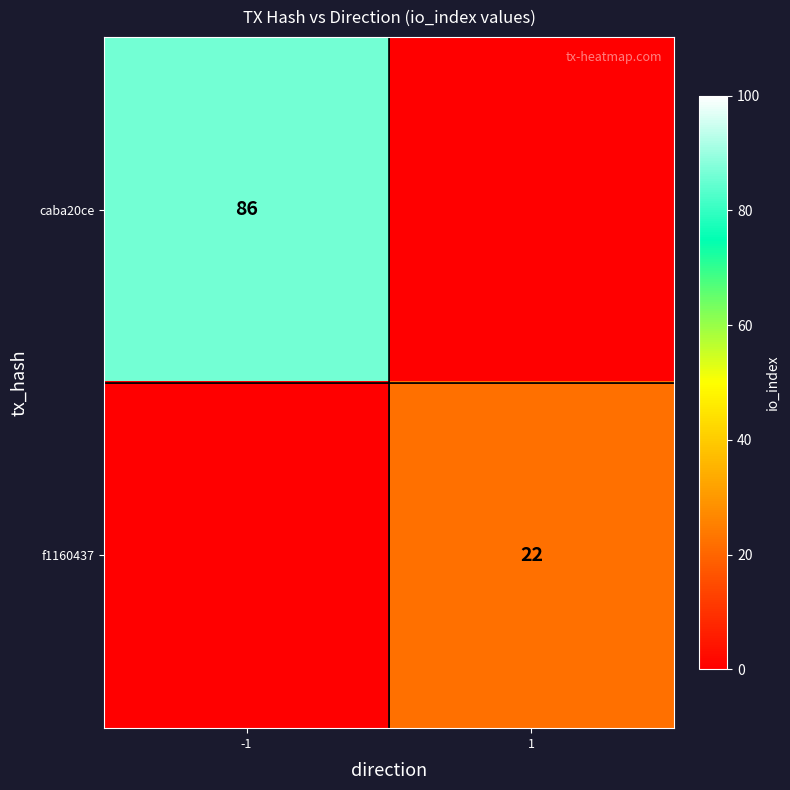

True or false: f1160437 has a value of 36 at 1.

False